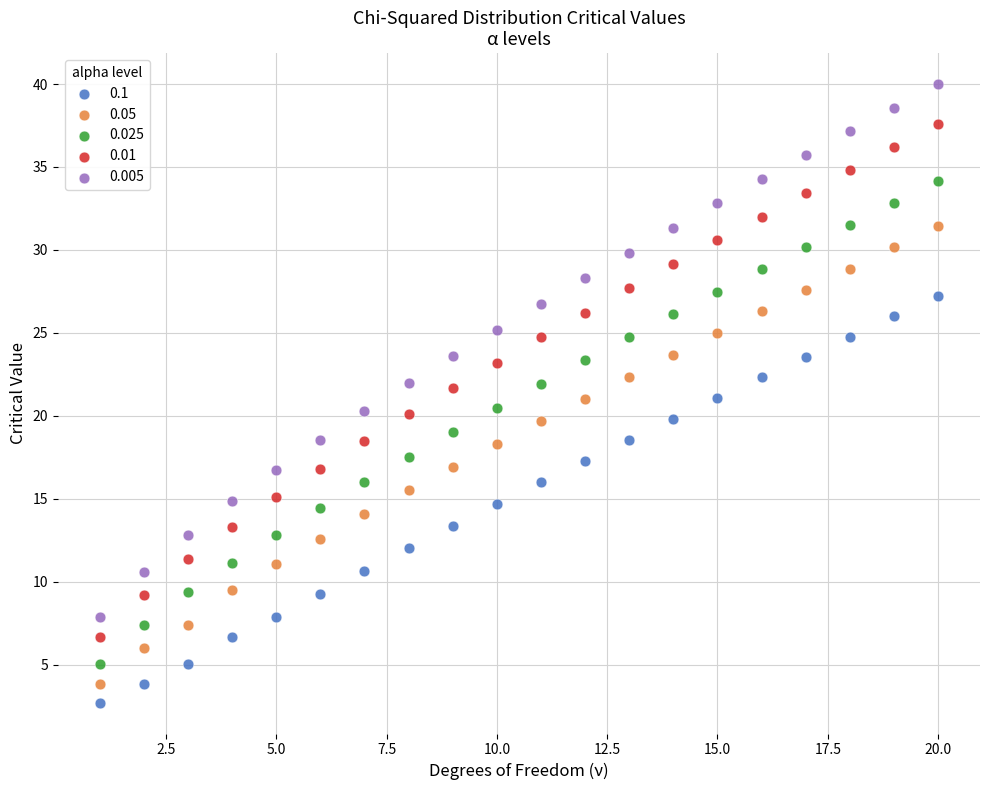

Which series has the widest spread of Y values?

0.005